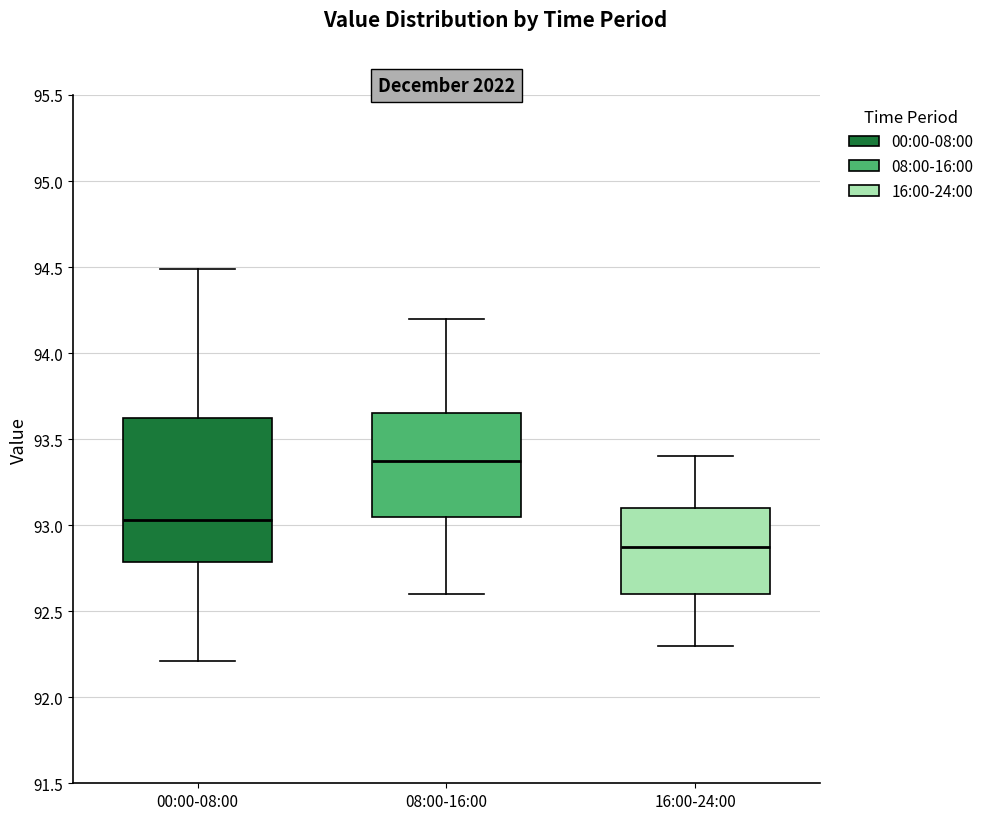

Which box is the tallest, from its lower edge to its upper edge?

00:00-08:00